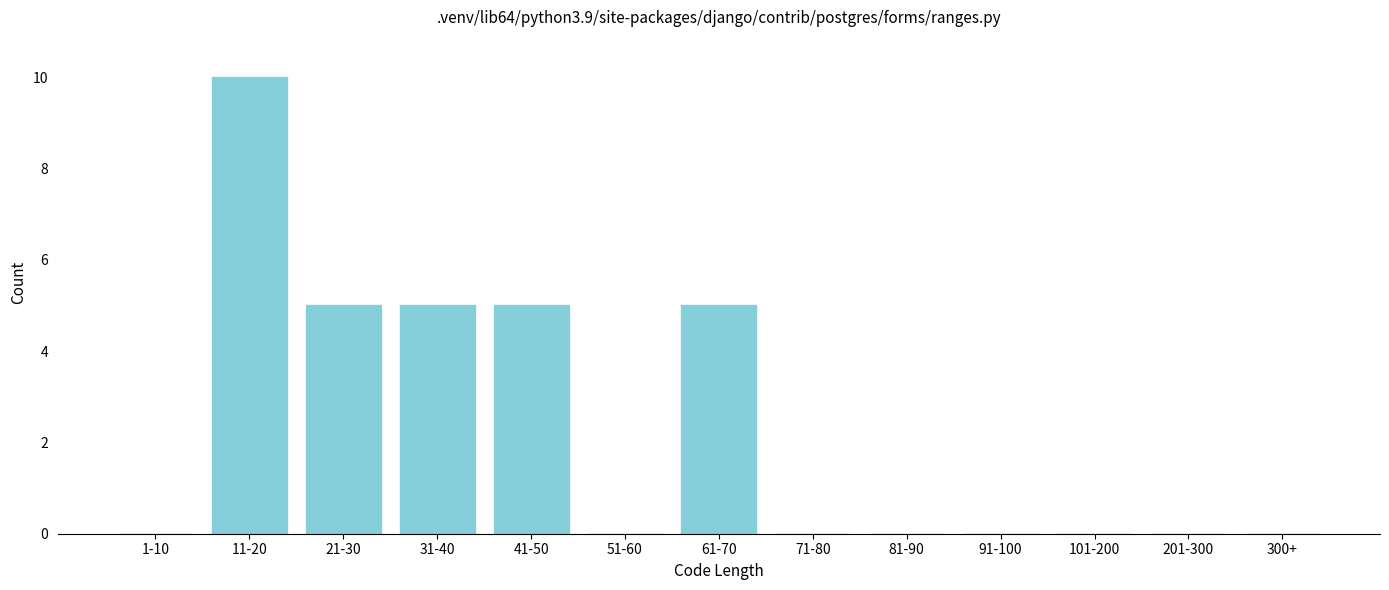

Reading left to right, transcribe all the data shown in this chart.

1-10=0	11-20=10	21-30=5	31-40=5	41-50=5	51-60=0	61-70=5	71-80=0	81-90=0	91-100=0	101-200=0	201-300=0	300+=0